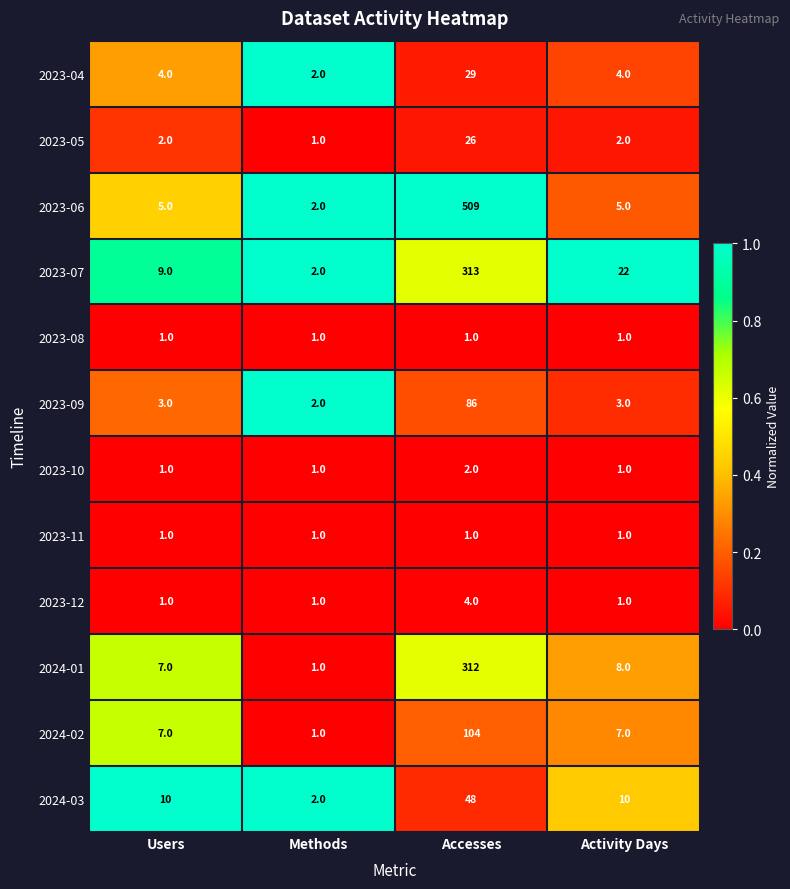

Is it true that 2023-12 equals 1 at Accesses?

False